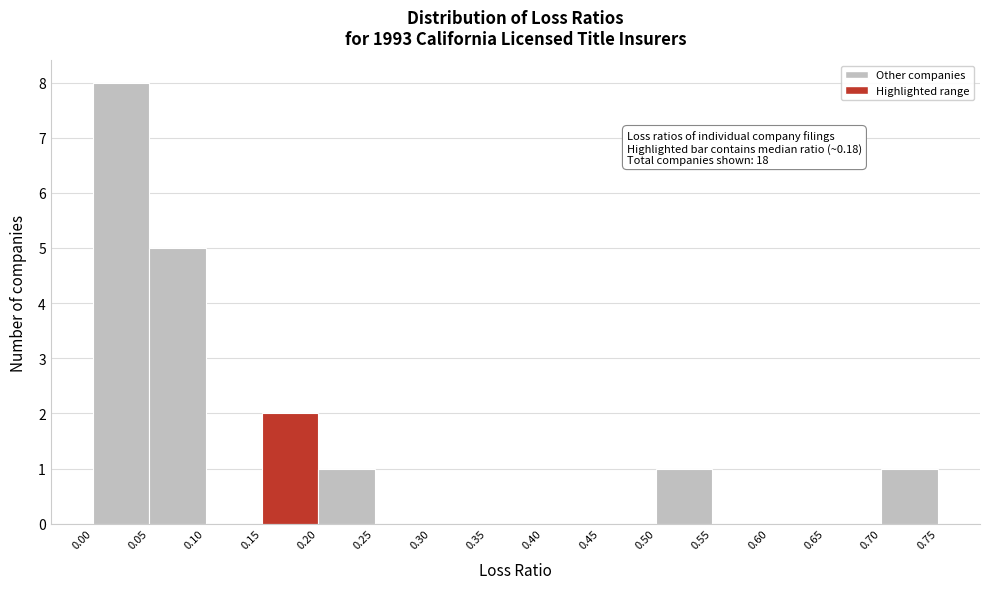

Which range on the x-axis has the tallest bar?

0.00 to 0.05